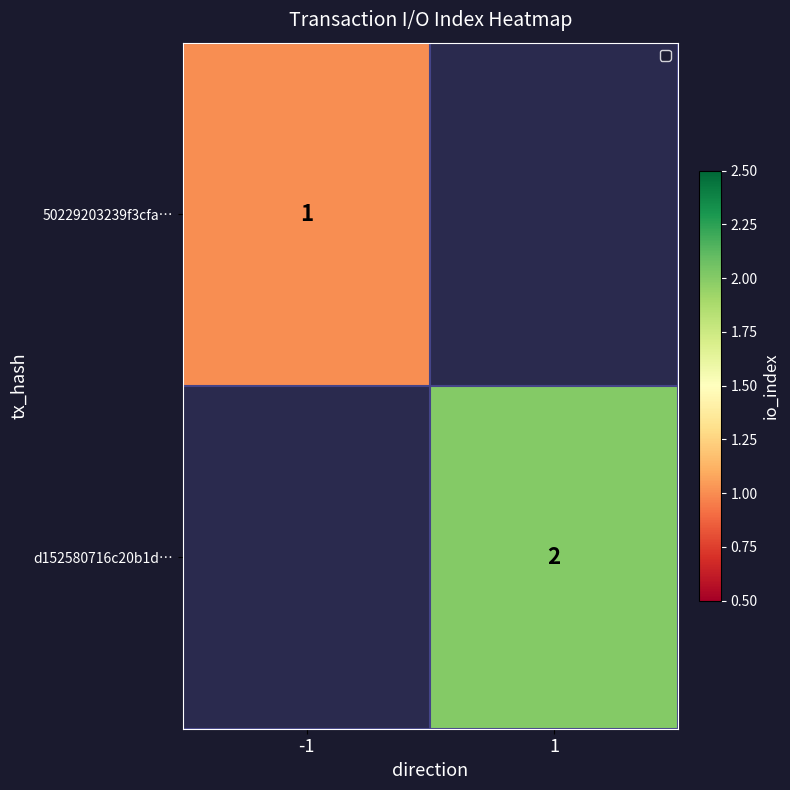

The value of 50229203239f3cfa… at -1 is 0. True or false?

False